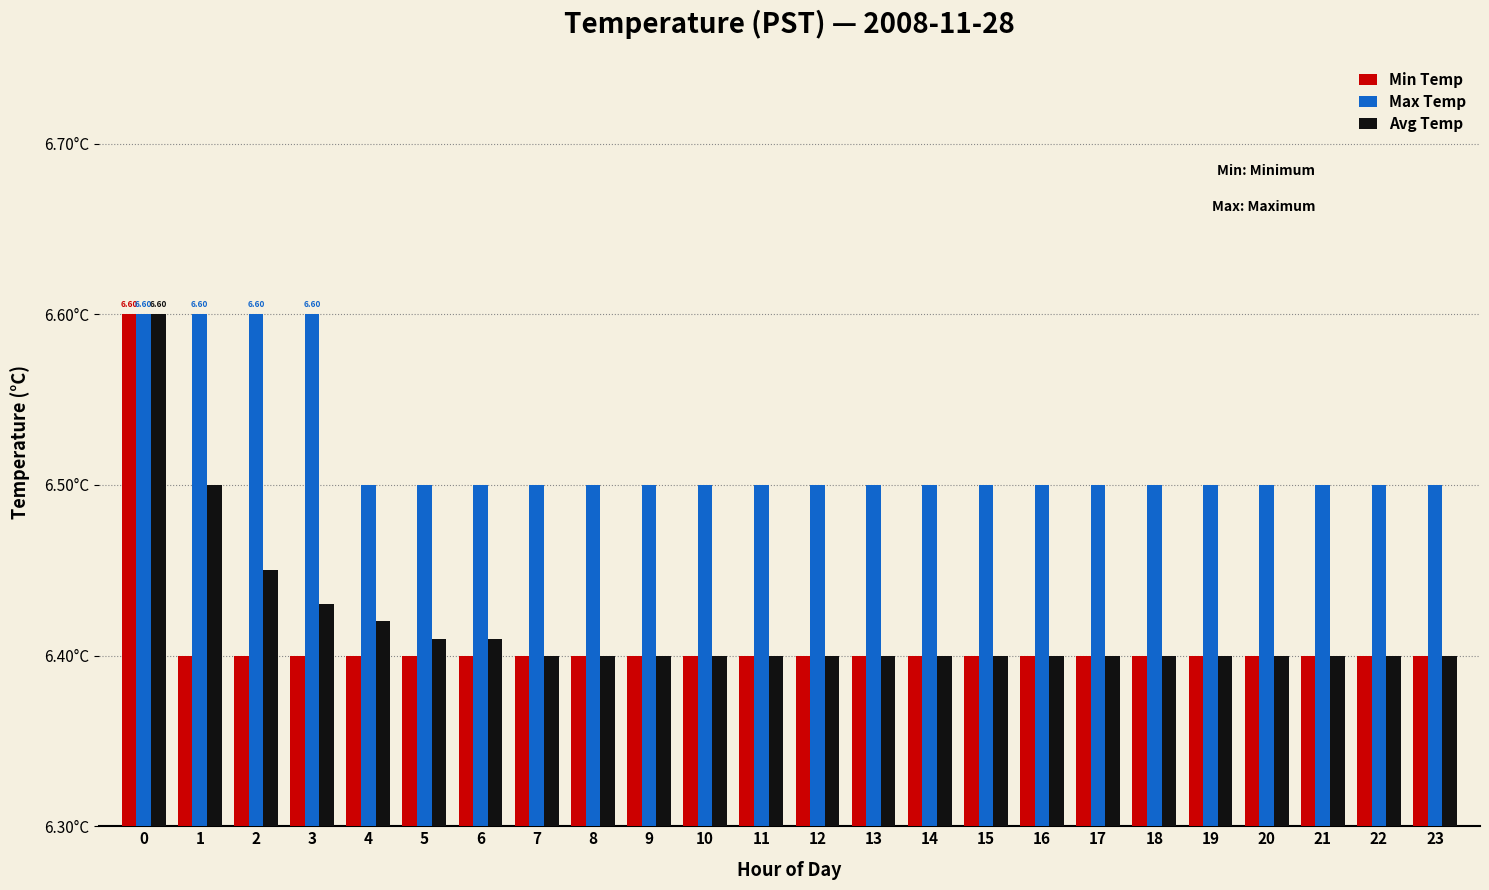

What is the minimum value shown in the chart?

6.4